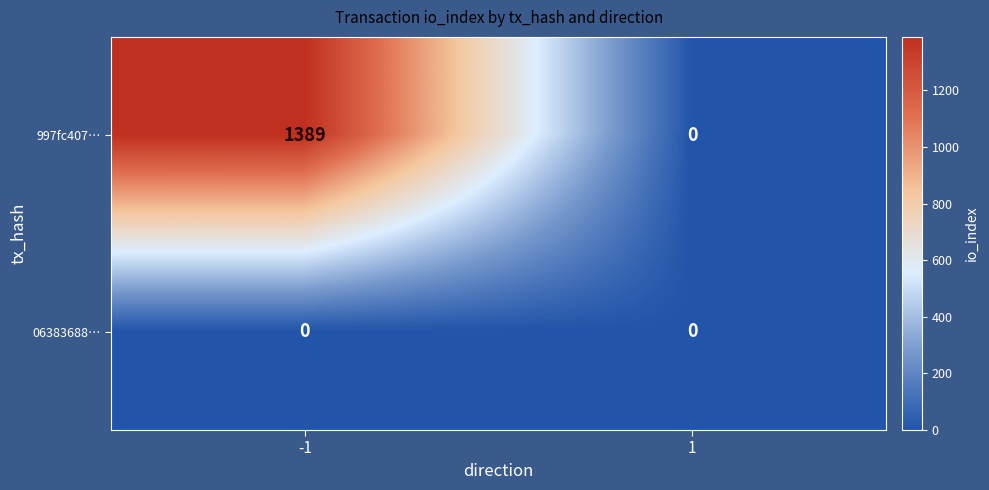

At how many categories does at least one series exceed 547?

1